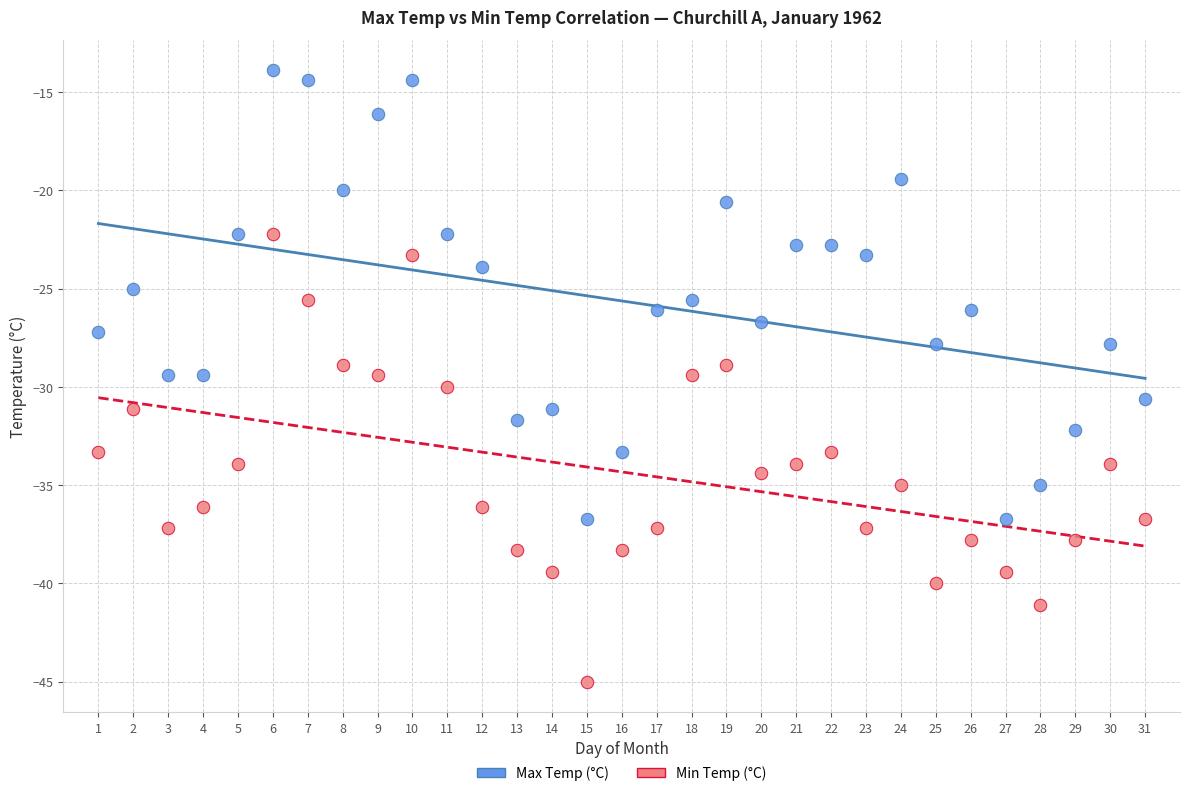

Which series reaches the maximum Y coordinate?

Max Temp (°C)